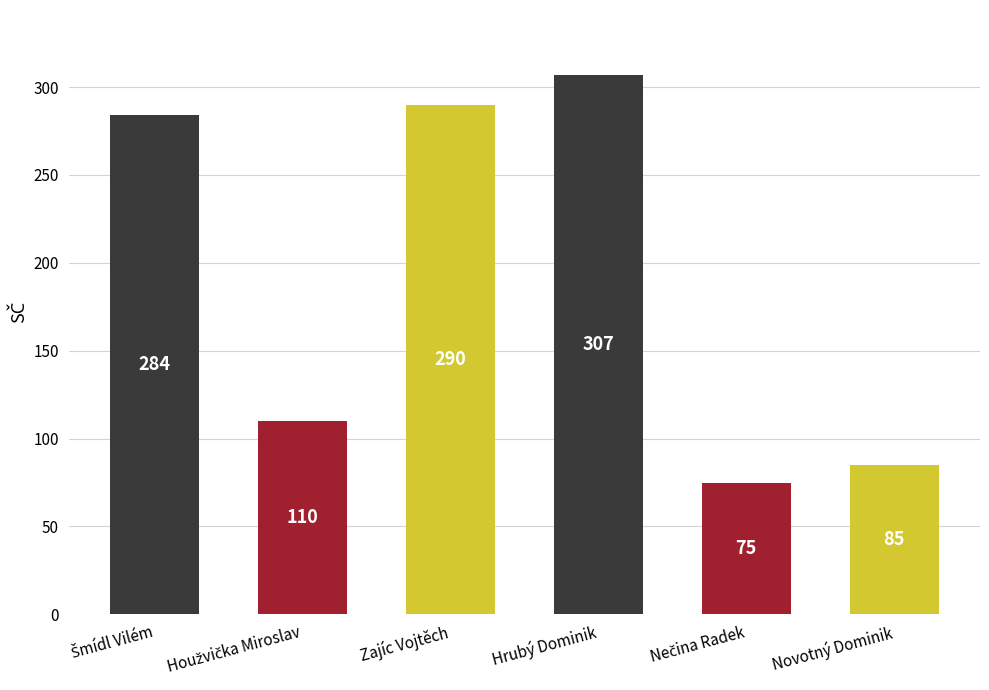

How many bars are there in total?

6